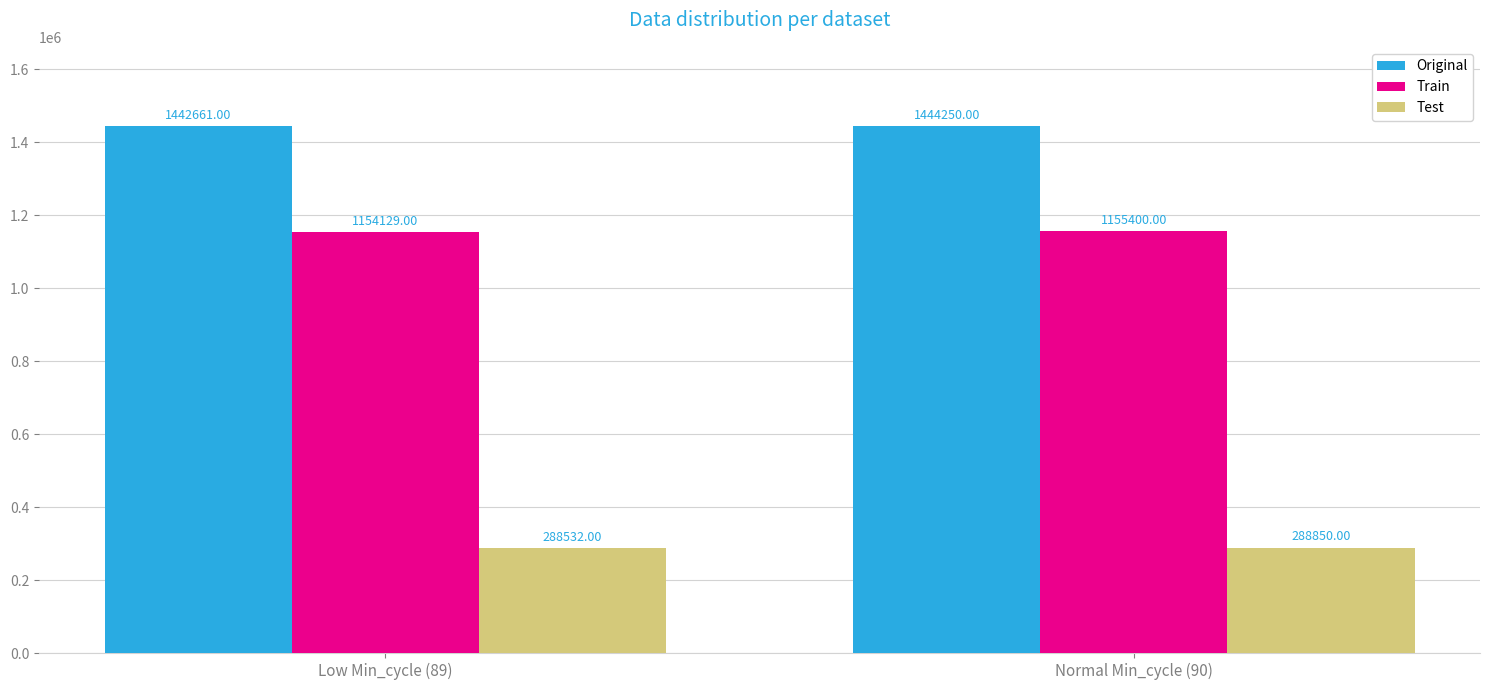

What is the sum of all Test values?

577382